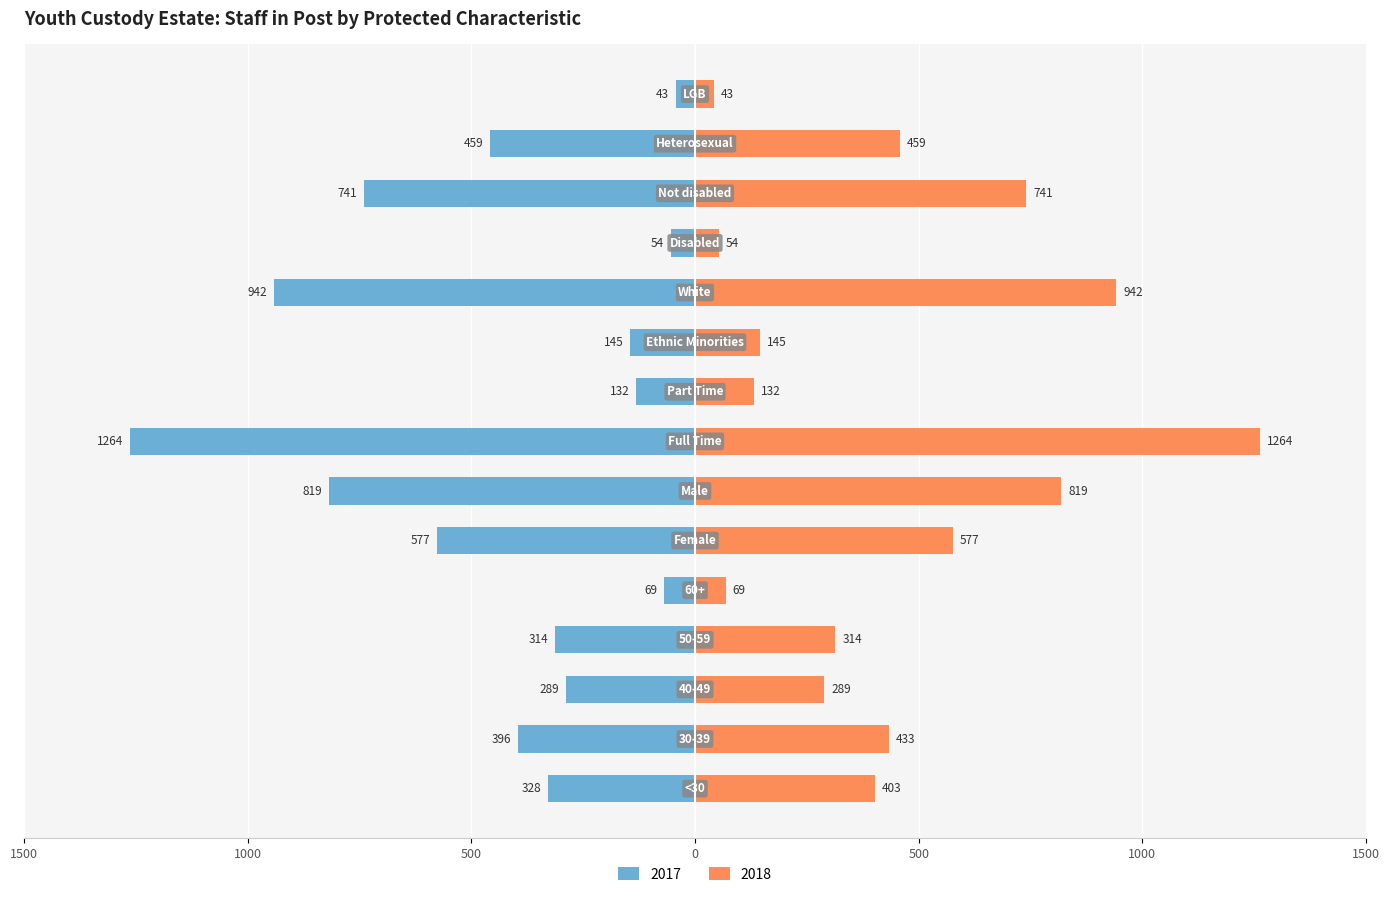

Which series has the largest range (max minus min)?

2017